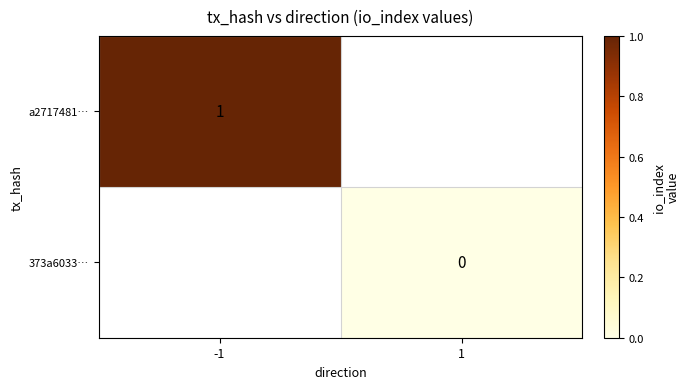

True or false: a2717481… has a value of 2 at -1.

False